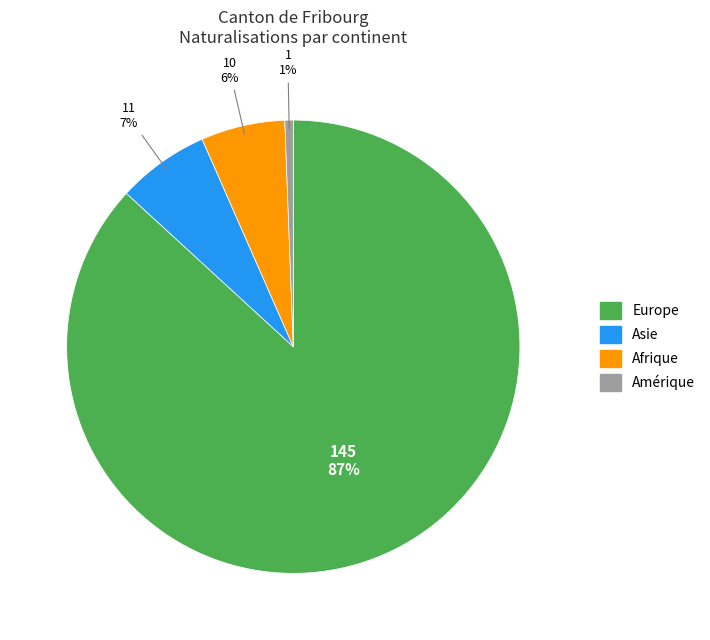

Count the number of slices in the pie.

4